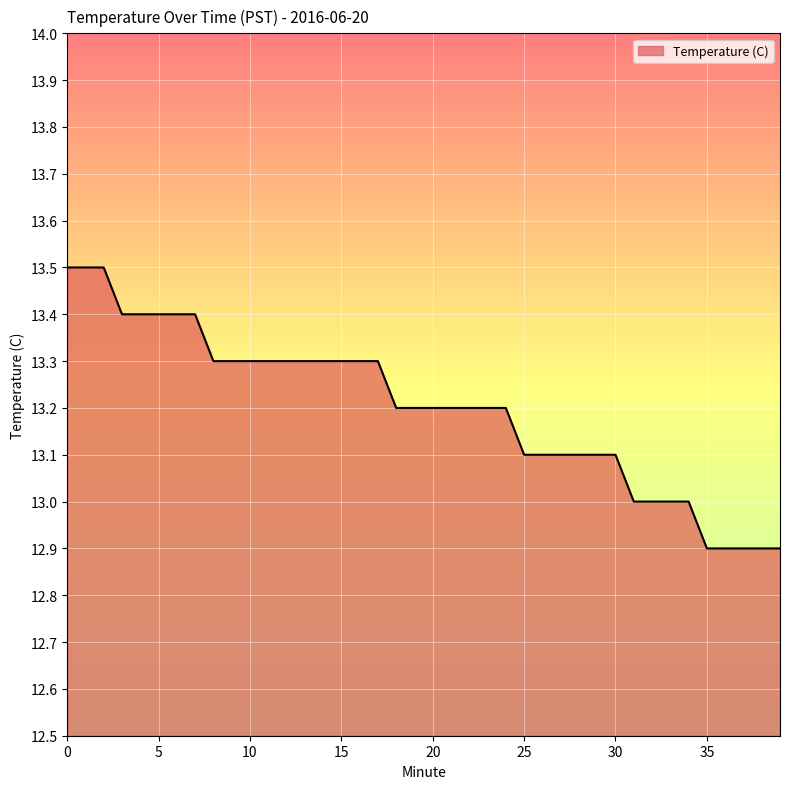

What is the greatest value displayed?

13.5